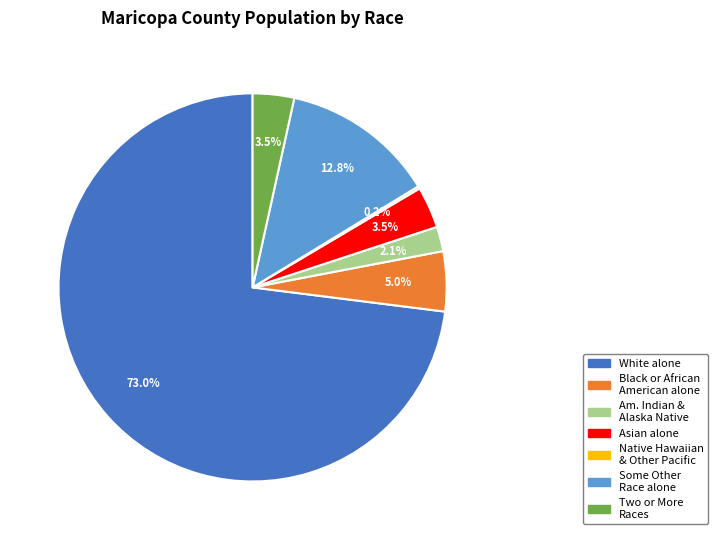

Is there a majority slice in this chart?

Yes